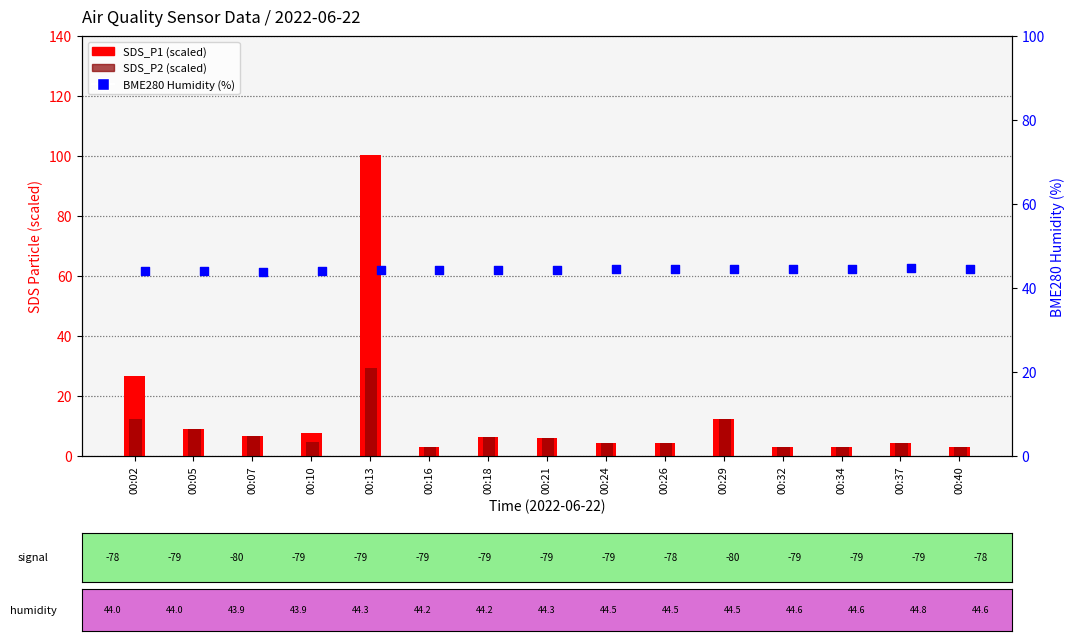

Is the value of BME280 Humidity (%) at 00:34 greater than the value of SDS_P1 (scaled) at 00:40?

Yes